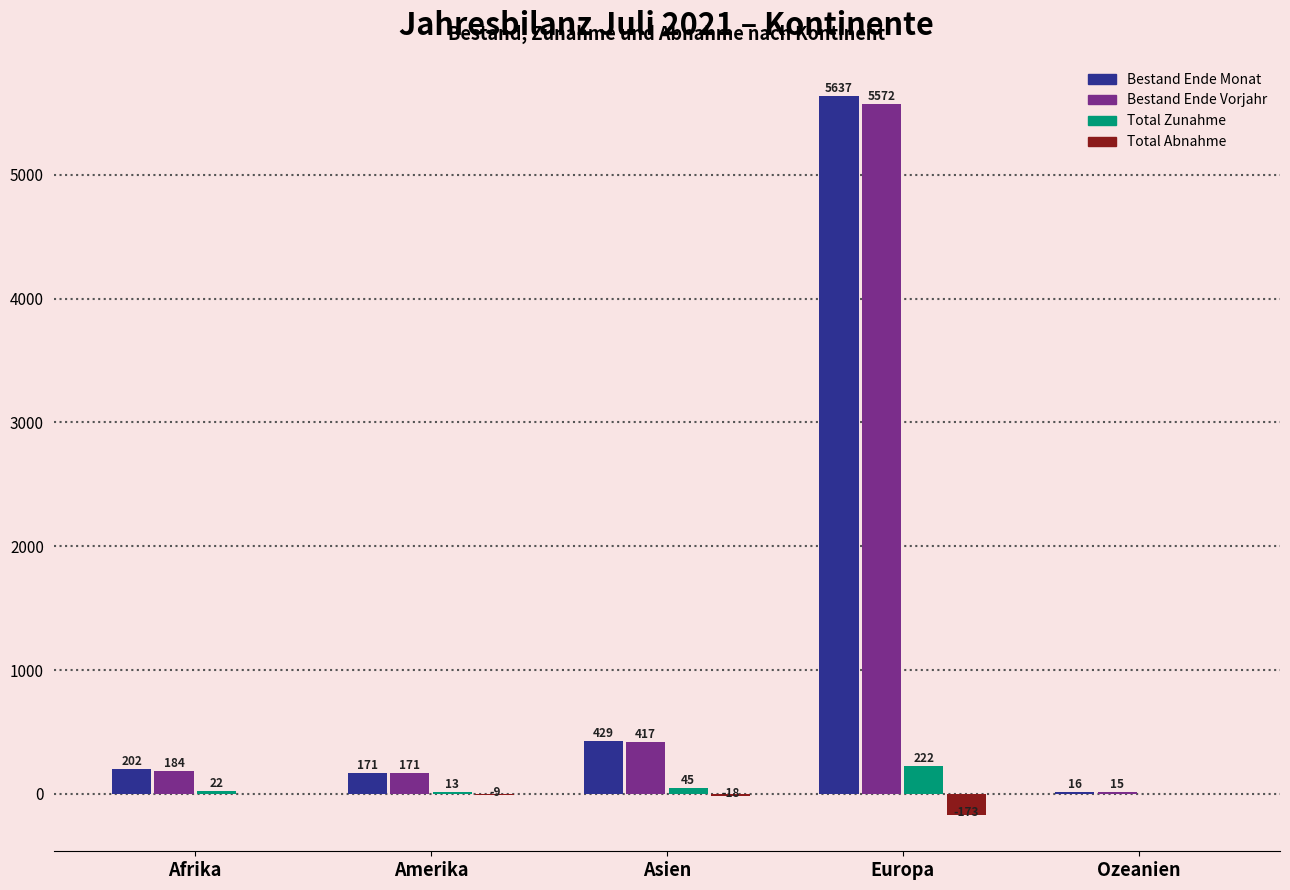

Which series changed the most between Amerika and Asien?

Bestand Ende Monat